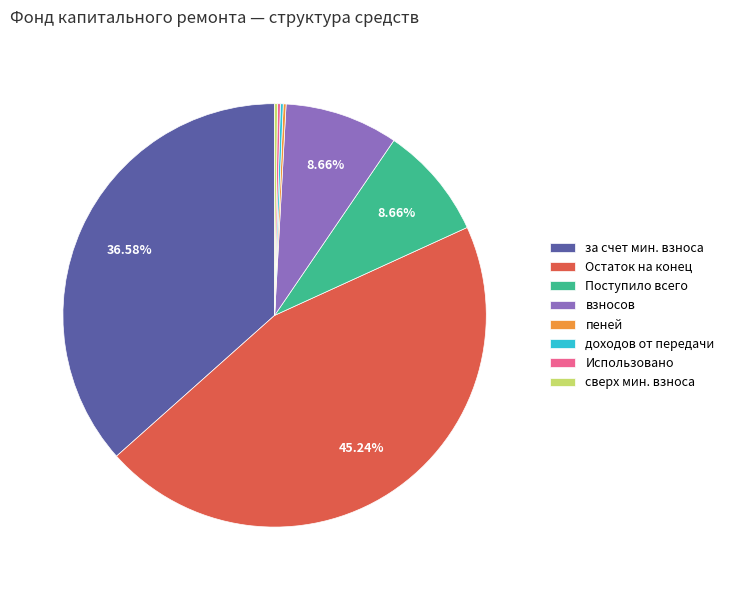

What is the largest slice in the pie chart?

Остаток на конец